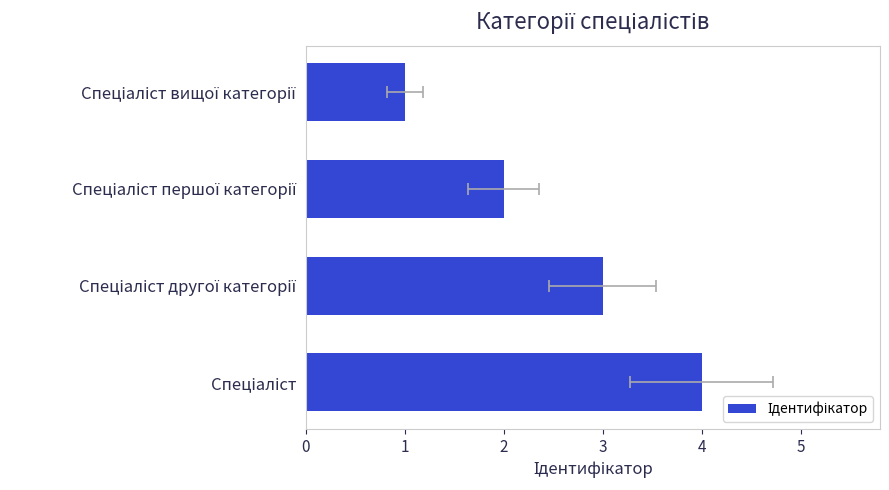

Approximately how many times larger is the value at Спеціаліст вищої категорії compared to Спеціаліст першої категорії?

0.5